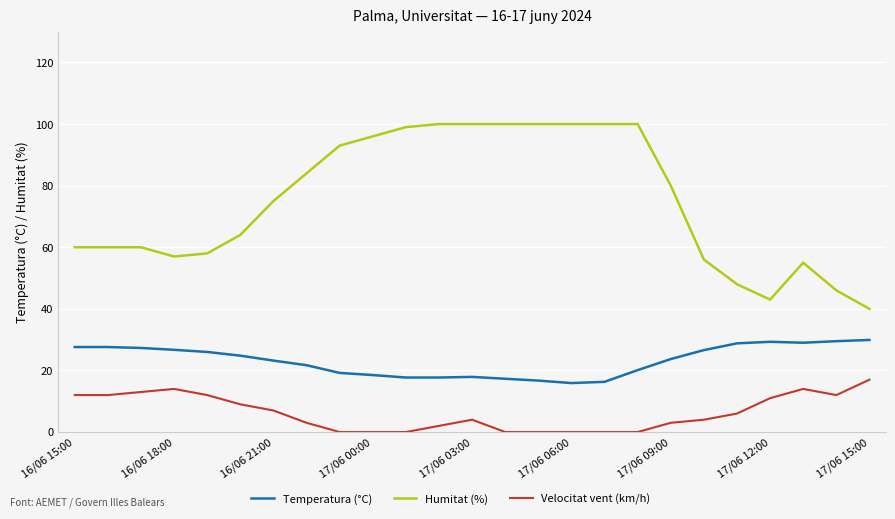

Which series has the widest spread of values?

Humitat (%)